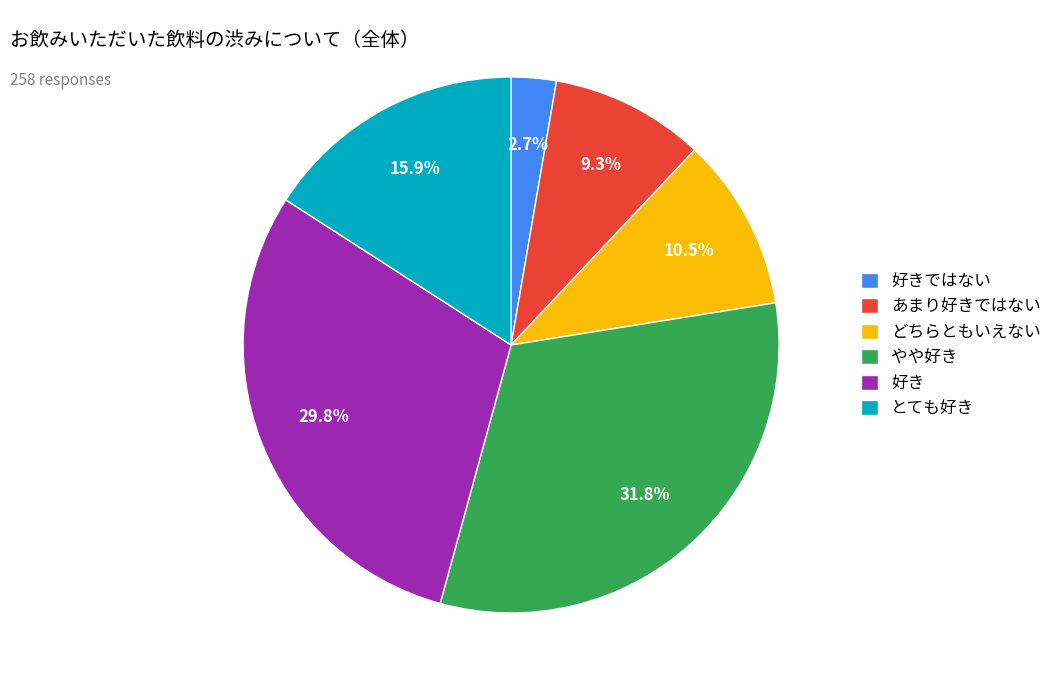

Is it true that とても好き is 16% of the pie?

True